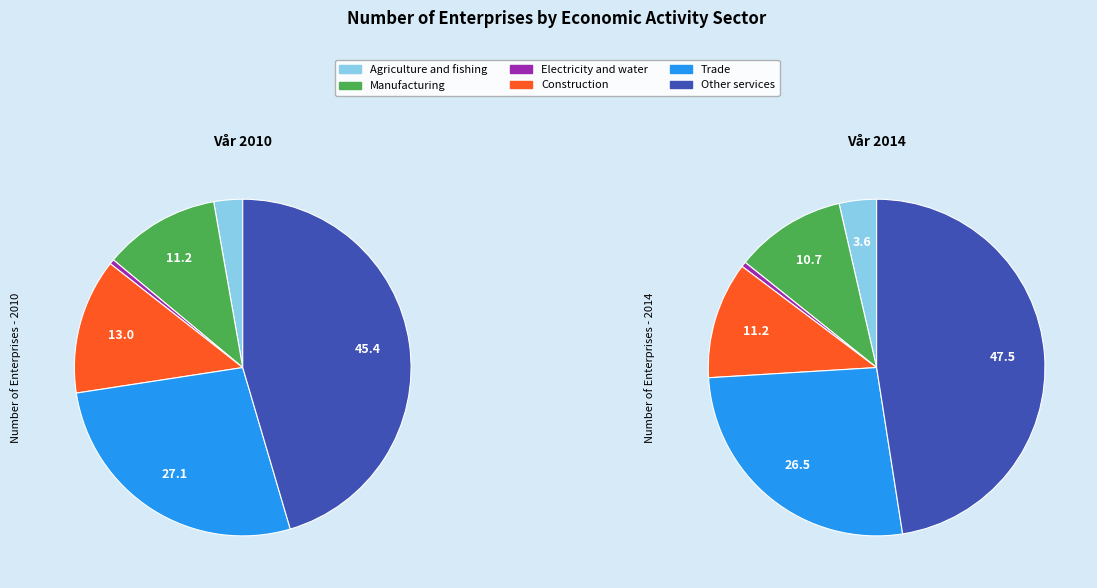

How many slices are in this pie chart?

6